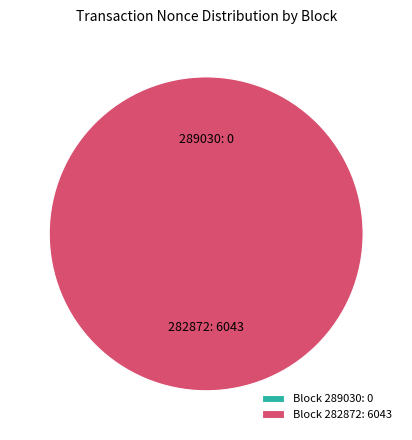

Which category has the smallest portion of the pie?

289030